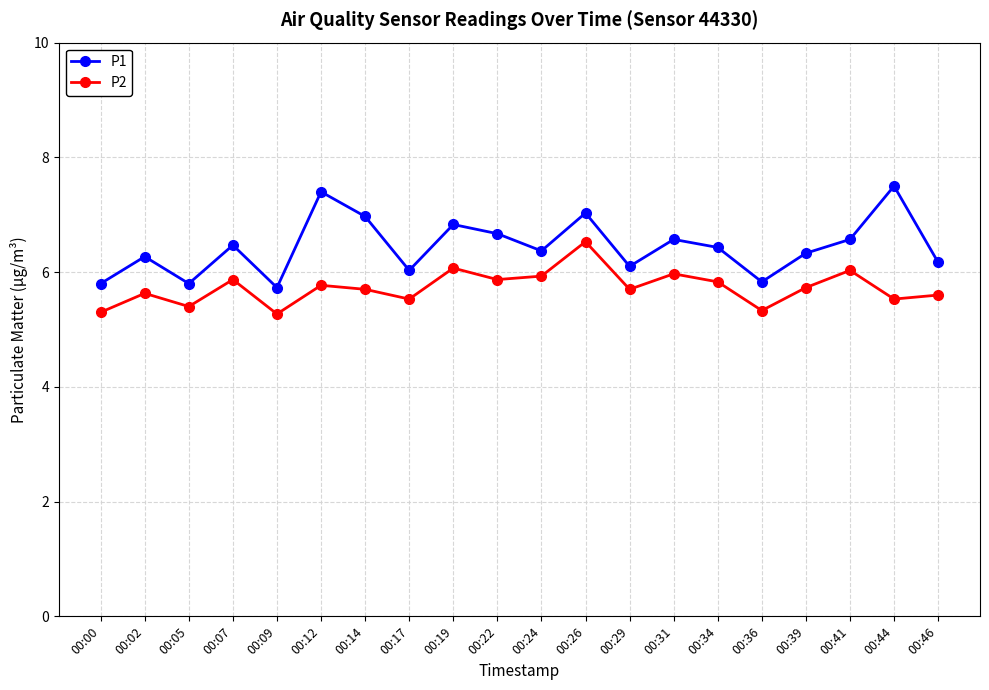

What is the lowest value of the P2 series?

5.3